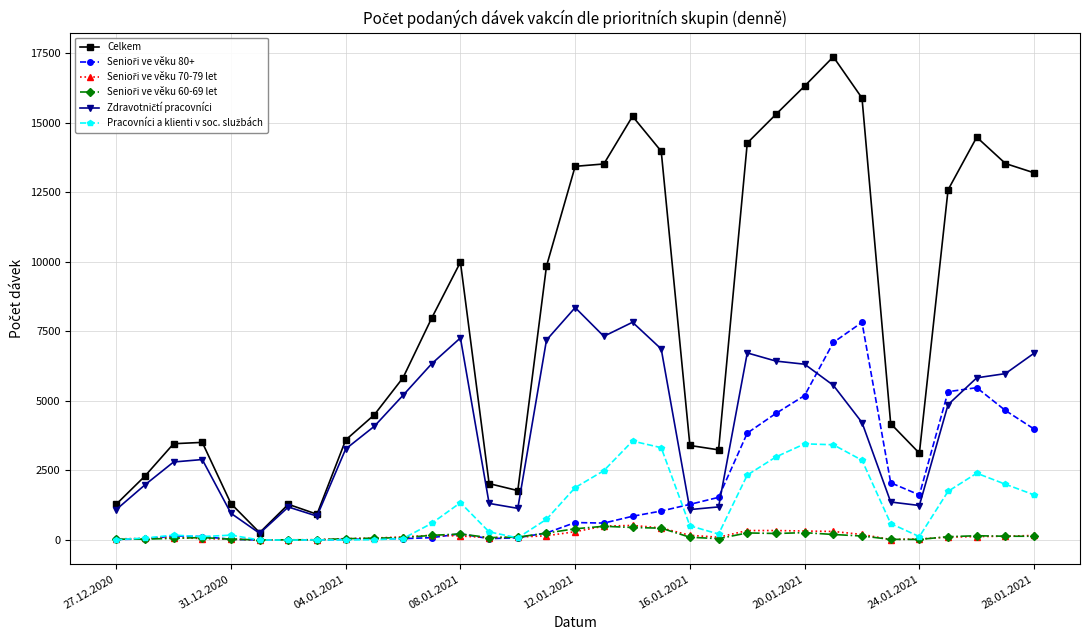

Which series has the largest total across all categories?

Celkem